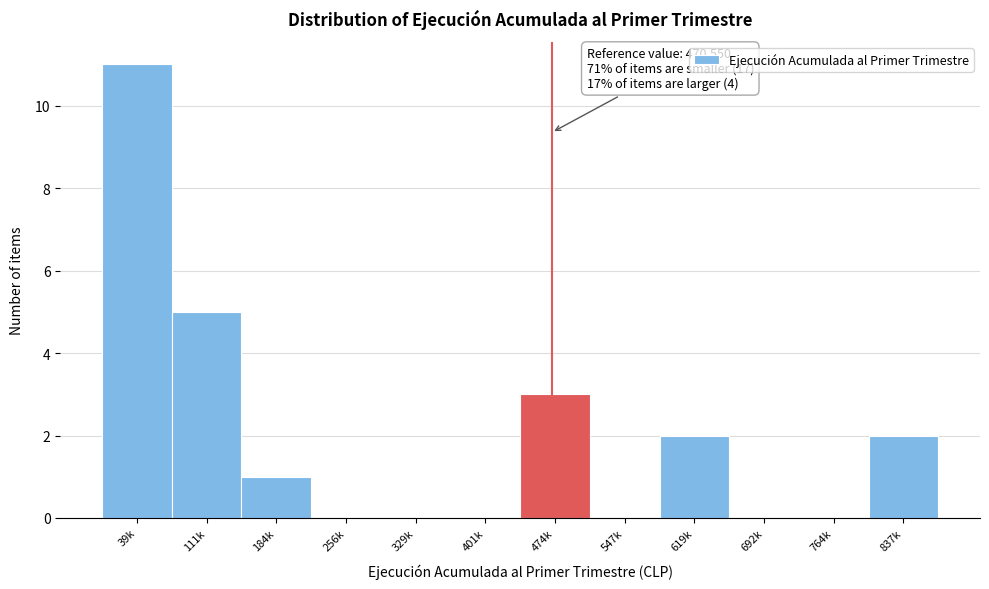

Reading left to right, list all the values displayed in this chart.

39k=11	111k=5	184k=1	256k=0	329k=0	401k=0	474k=3	547k=0	619k=2	692k=0	764k=0	837k=2